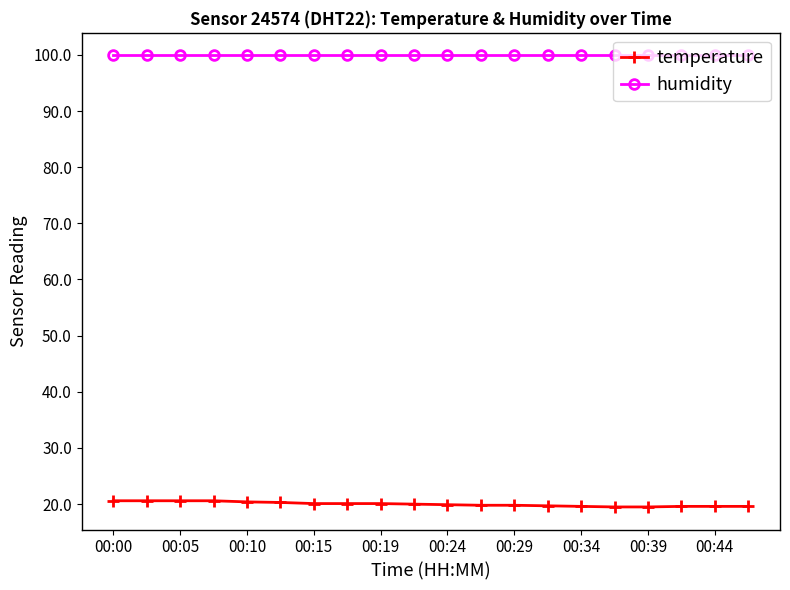

True or false: humidity and temperature intersect in this chart.

False